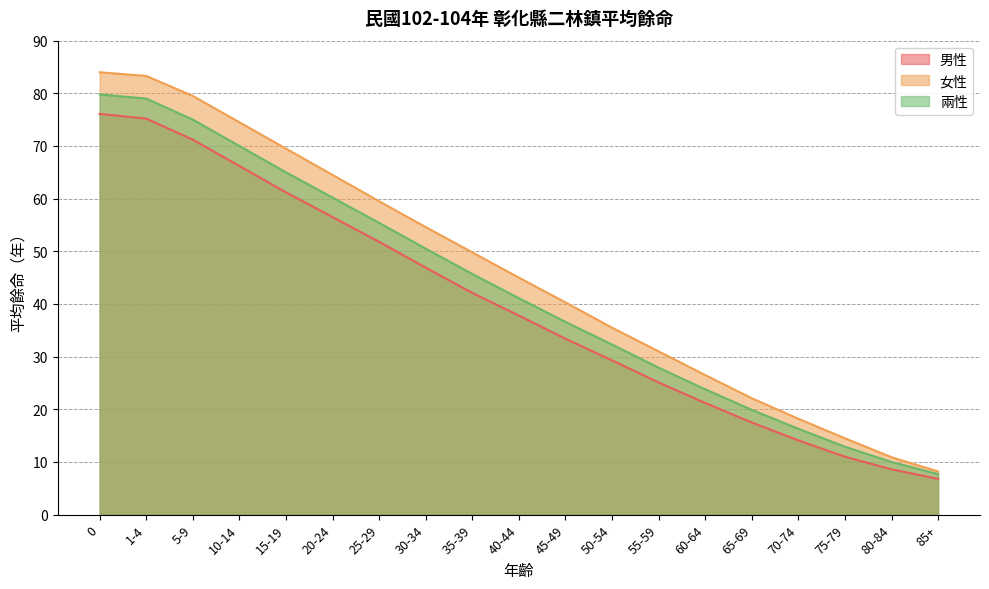

Rank the categories by 兩性 value from lowest to highest.

85+, 80-84, 75-79, 70-74, 65-69, 60-64, 55-59, 50-54, 45-49, 40-44, 35-39, 30-34, 25-29, 20-24, 15-19, 10-14, 5-9, 1-4, 0